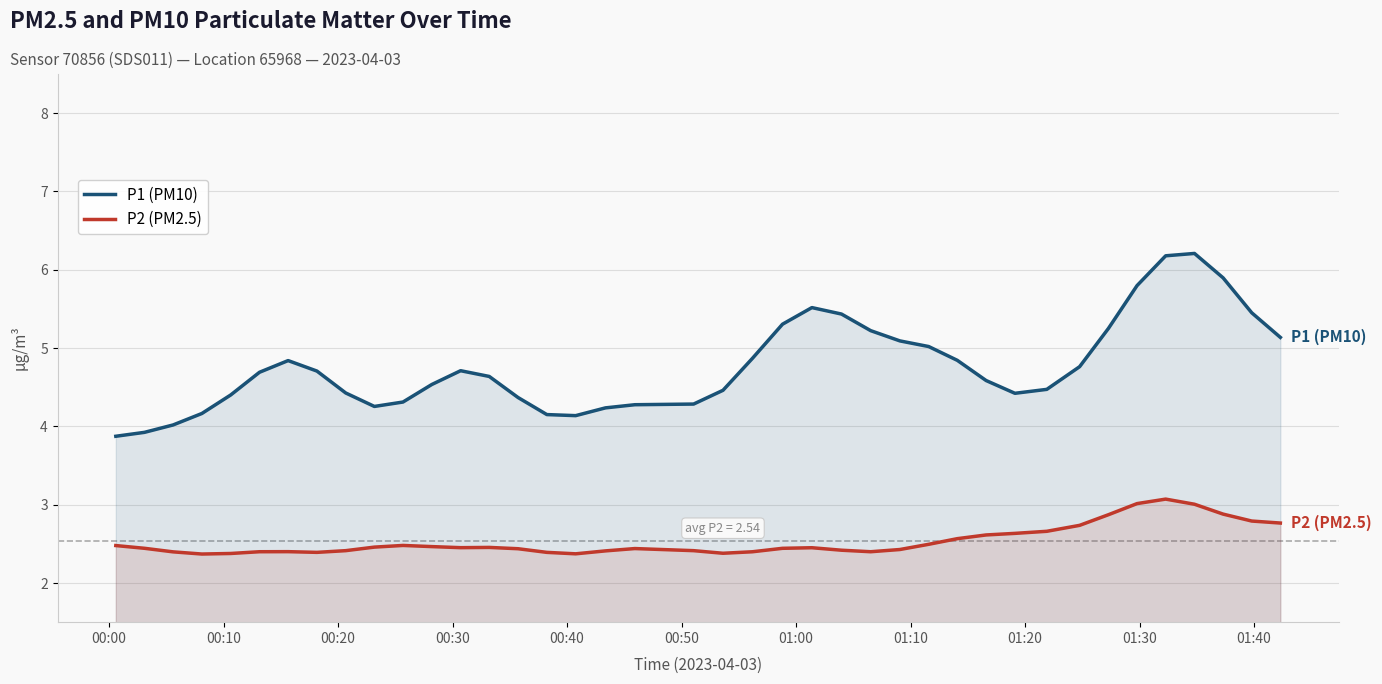

Which series has the widest spread of values?

P1 (PM10)